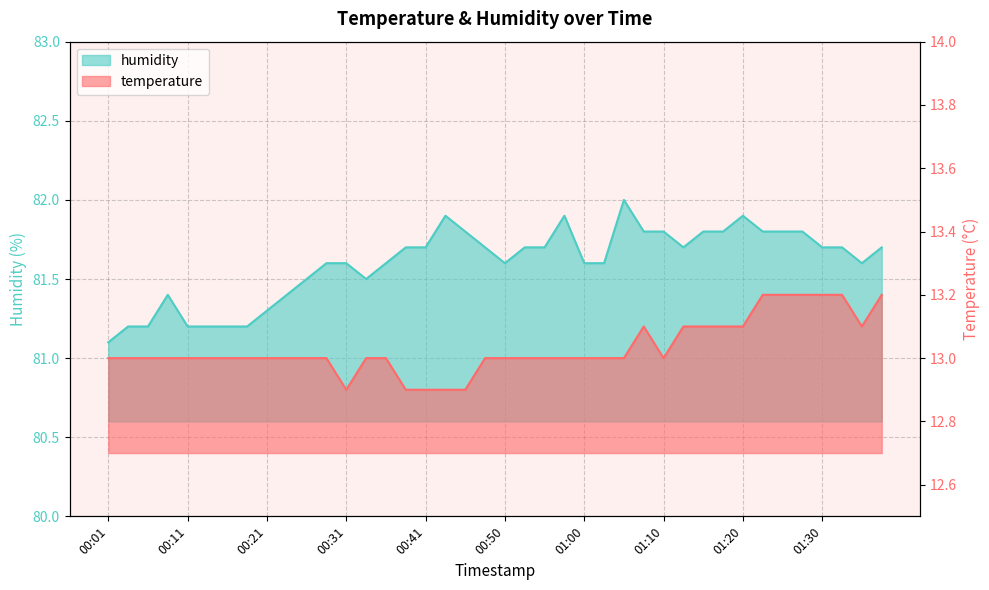

What is the spread (max minus min) of values at 00:36?

68.6